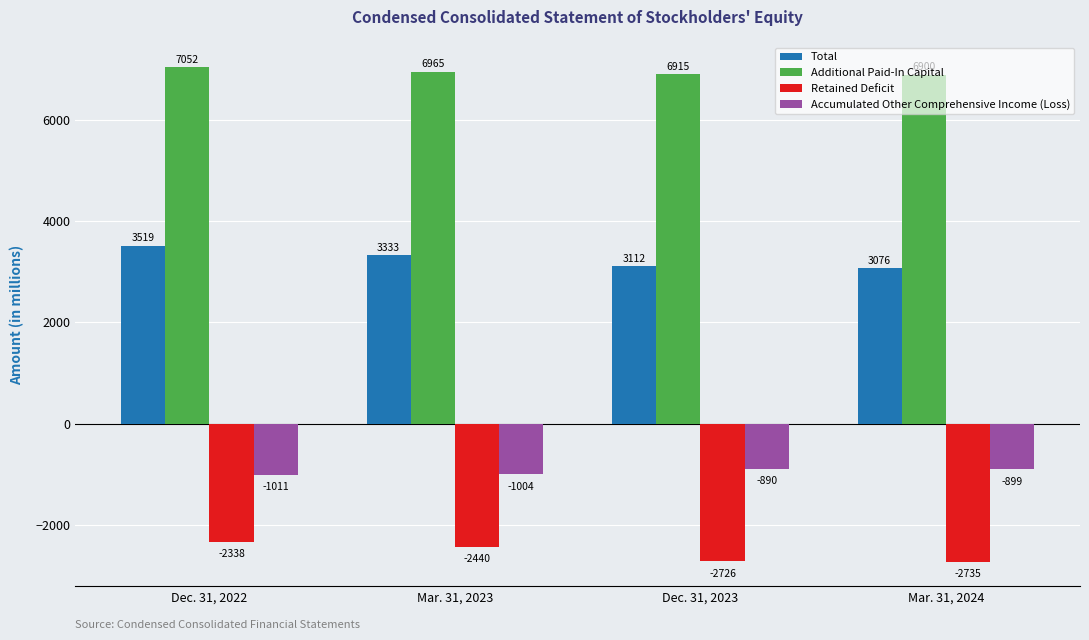

Are the bars horizontal?

No